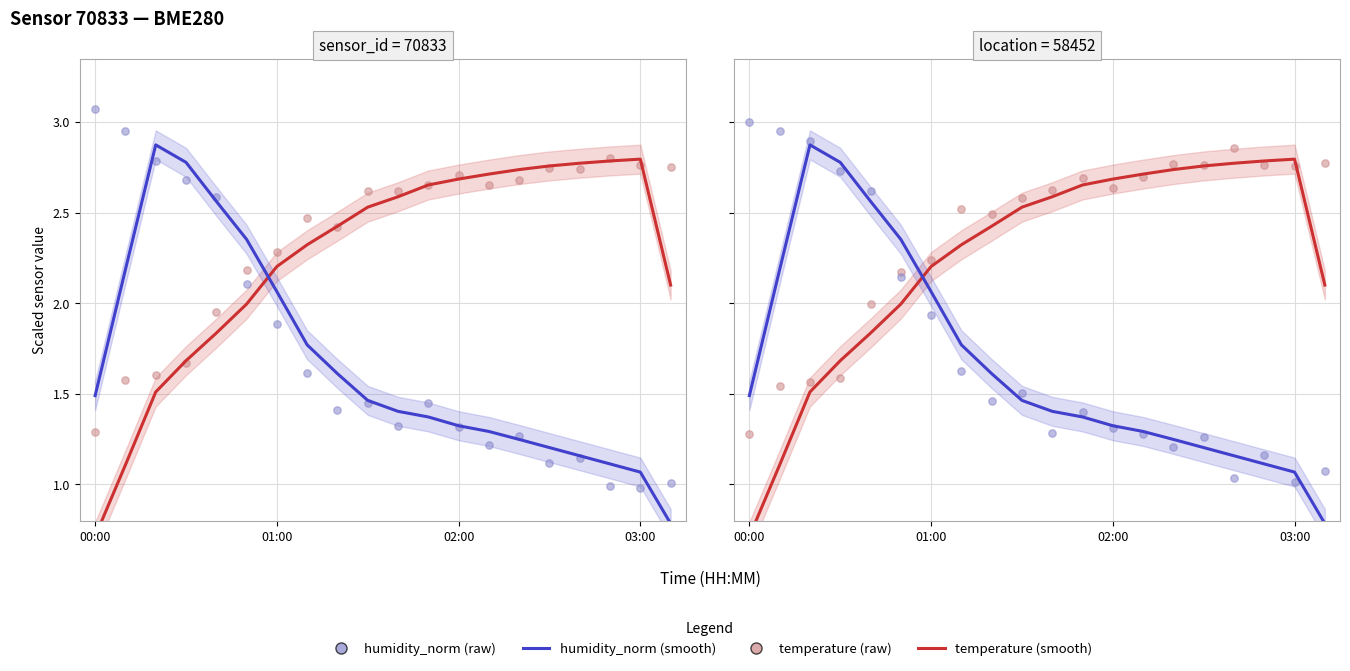

Which series has the largest total across all categories?

temperature (raw)